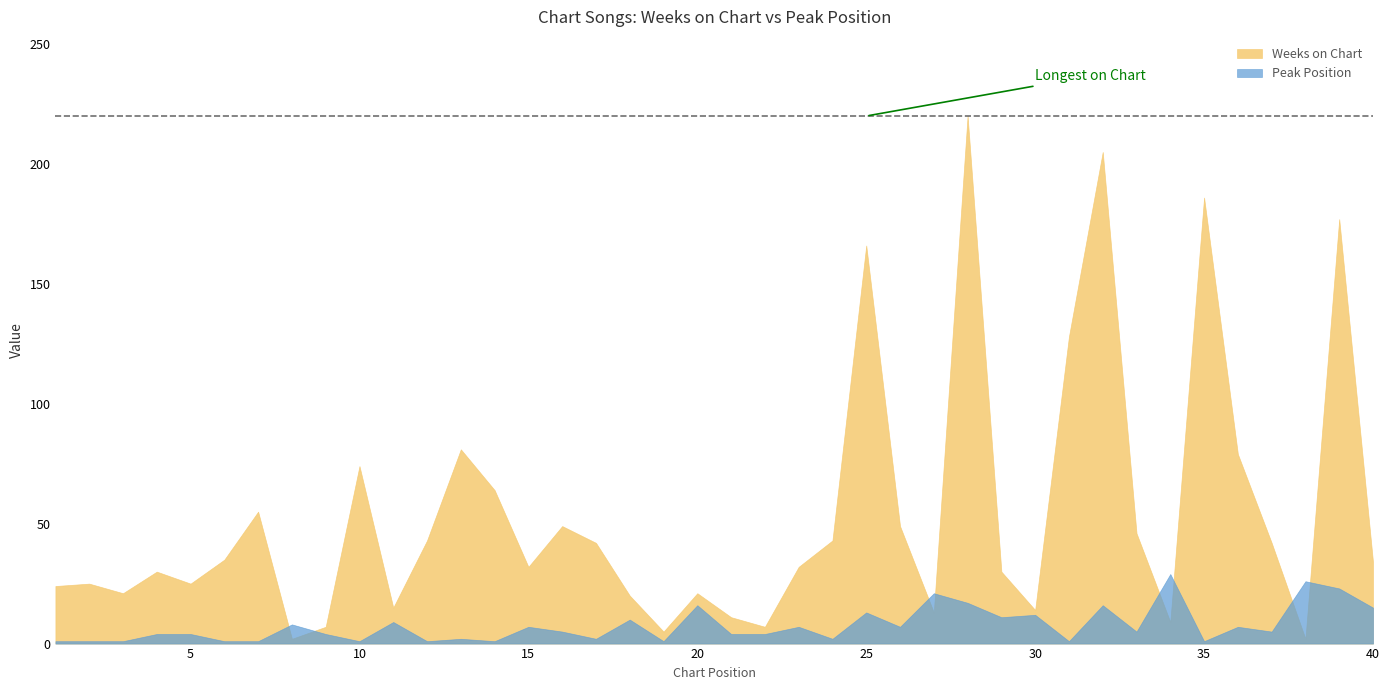

How many data points in Peak Position are above 5?

18